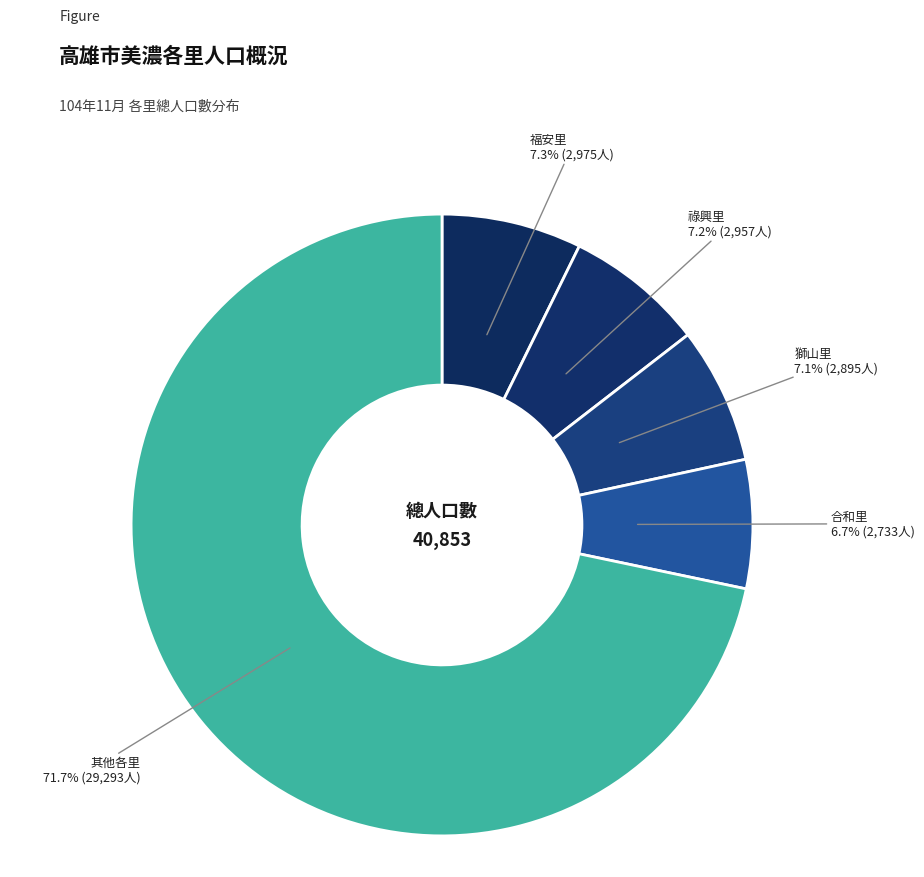

How many slices are in this pie chart?

5